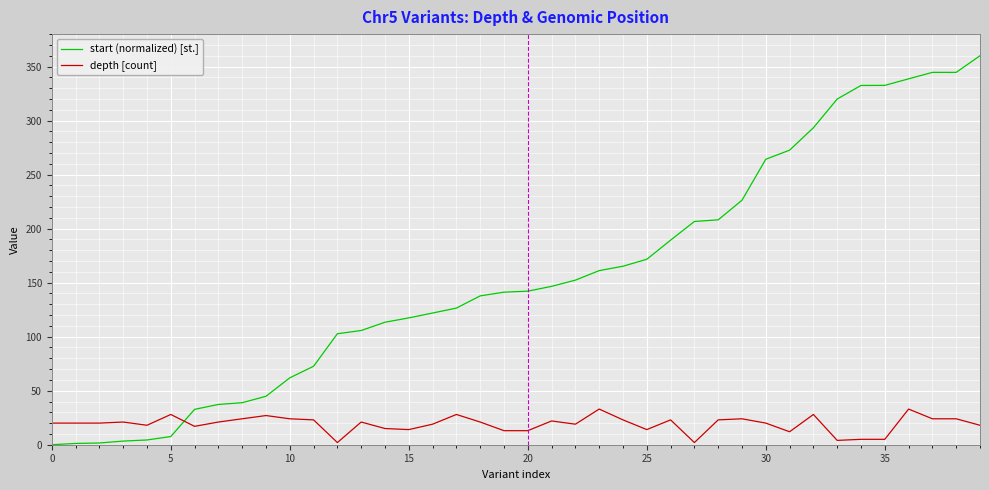

At how many categories does at least one series exceed 64?

29